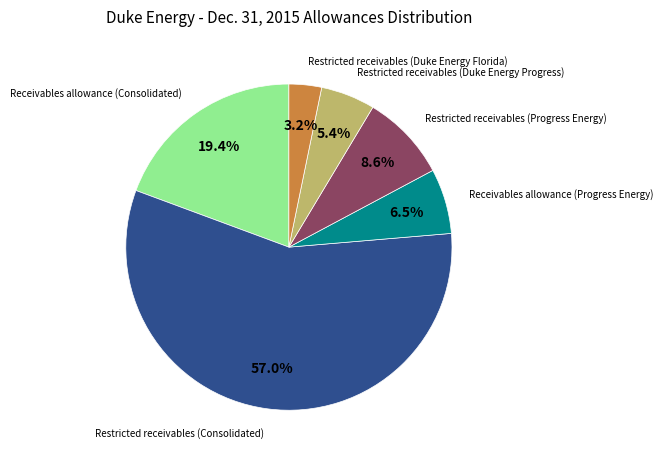

Which slice represents more than half of the pie?

Restricted receivables (Consolidated)